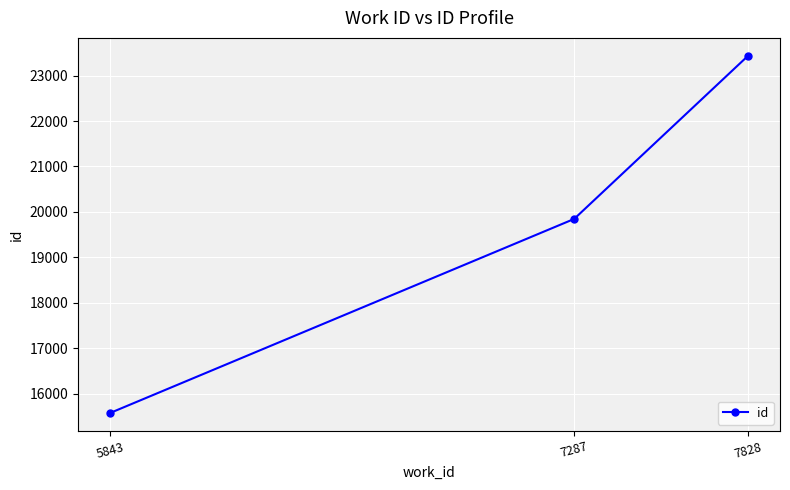

Approximately how many times larger is the value at 7287 compared to 7828?

0.8